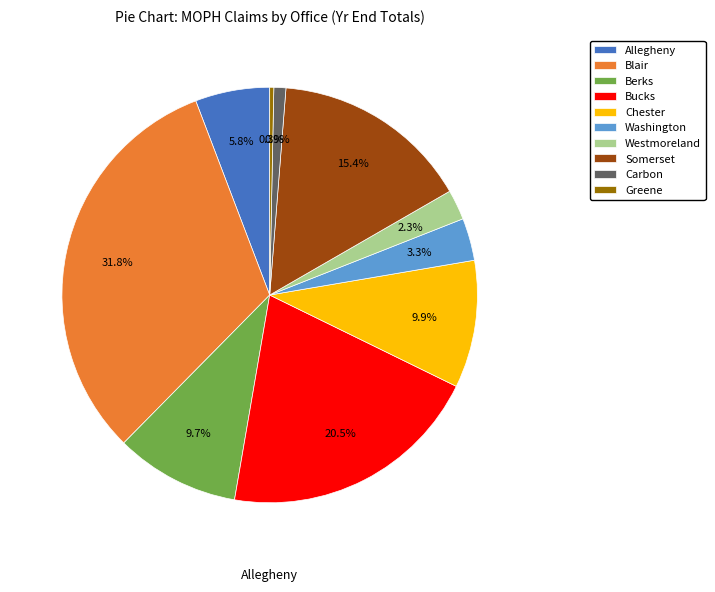

How much of the chart is everything except Blair?

68.2%